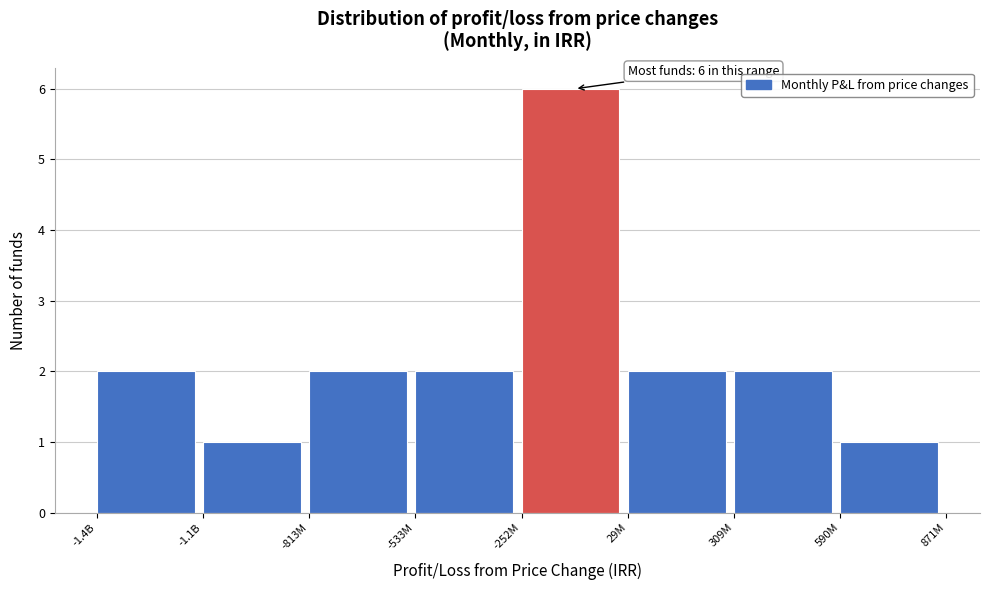

Reading right to left, transcribe all the data shown in this chart.

590M=1	309M=2	29M=2	-252M=6	-533M=2	-813M=2	-1.1B=1	-1.4B=2